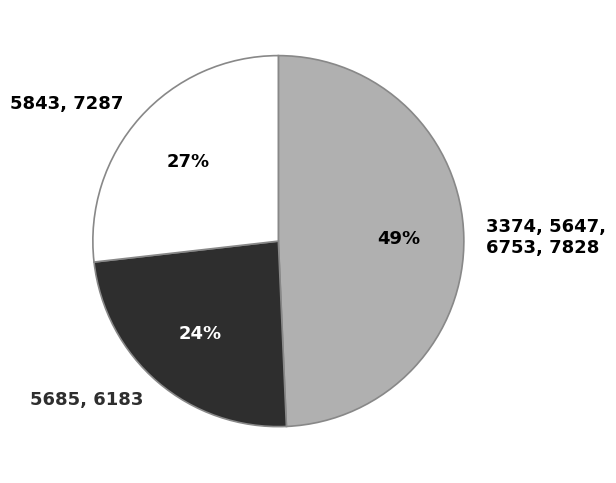

To the nearest percent, what portion does 5843, 7287 represent?

27%